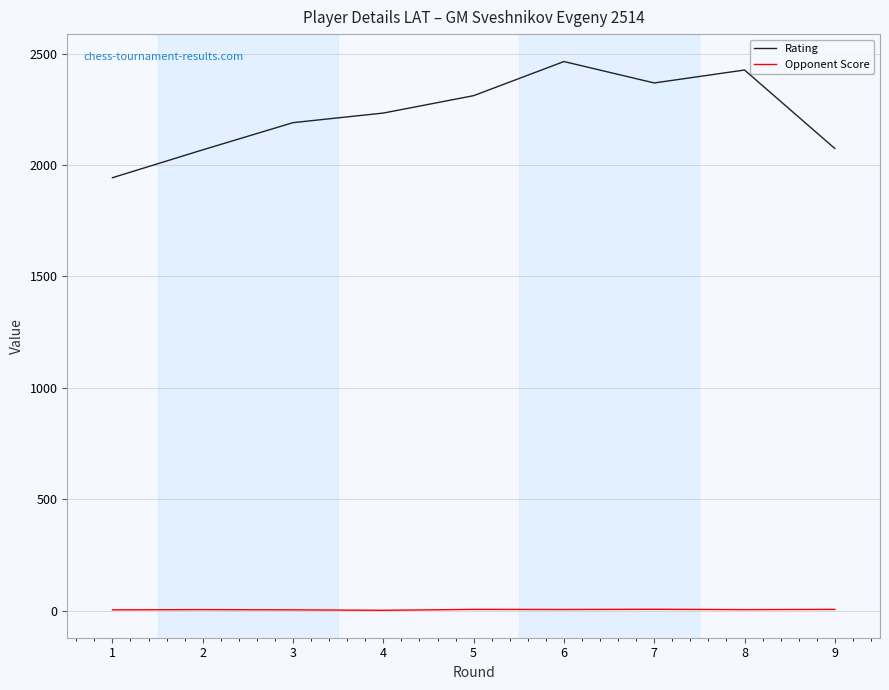

What is the sum of all Rating values?

20077.0